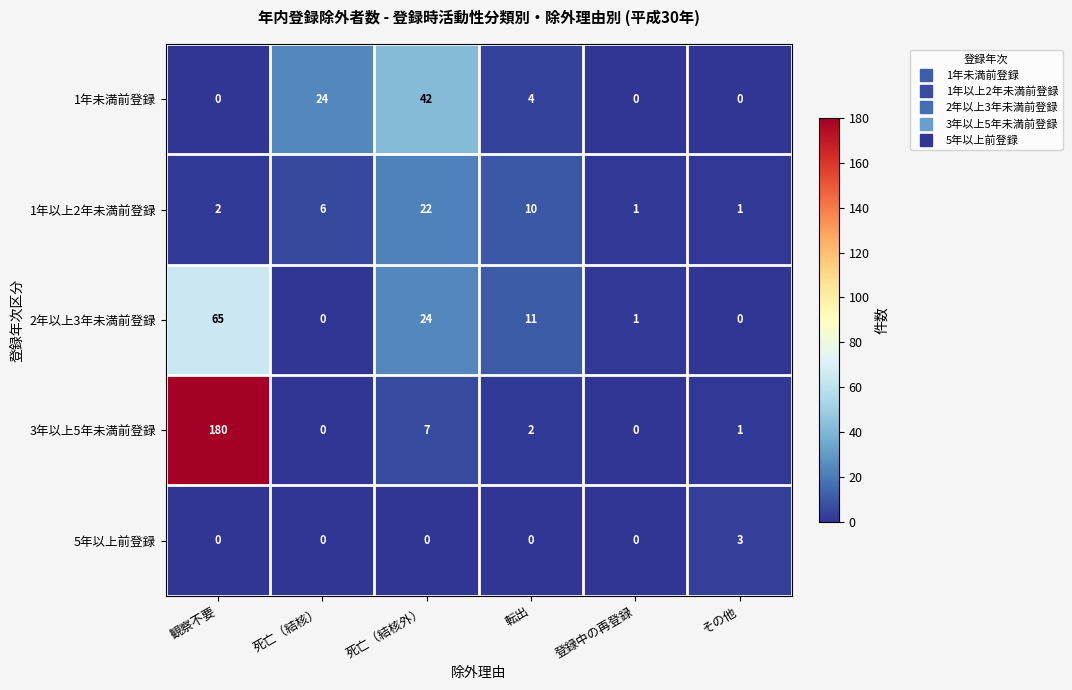

Which series has the largest total across all categories?

3年以上5年未満前登録